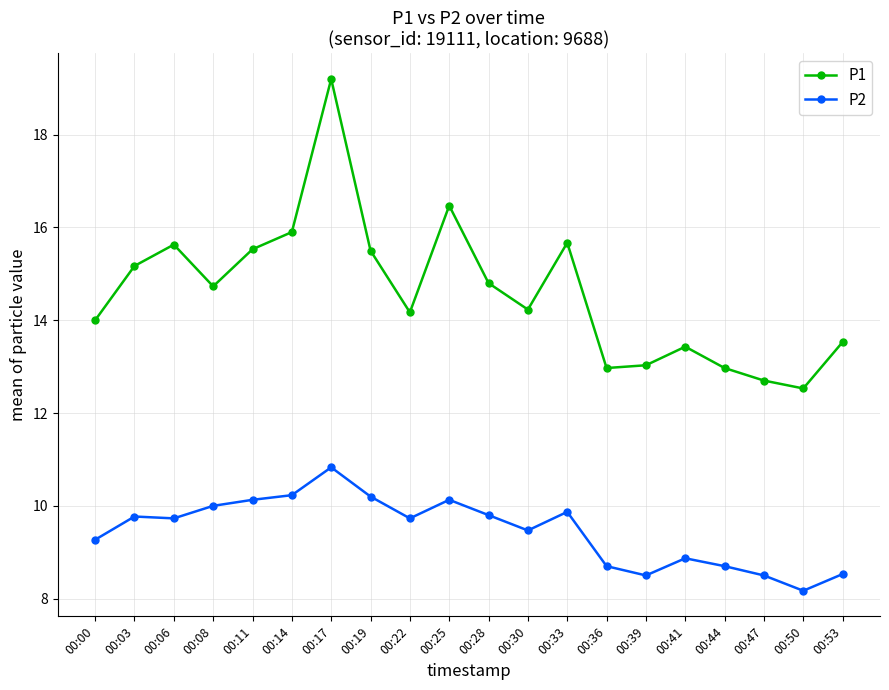

At which category does P1 reach its first local valley?

00:08